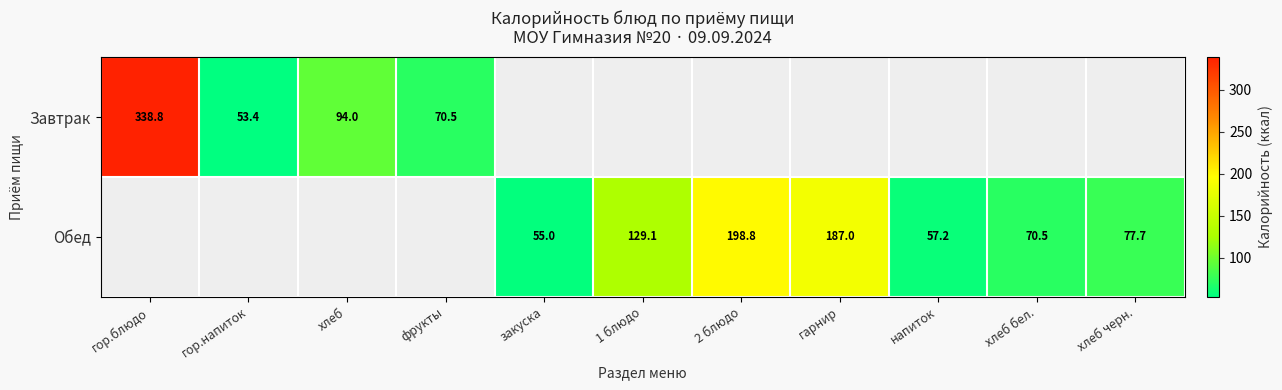

What is the difference between the maximum and minimum values in the Завтрак series?

285.4